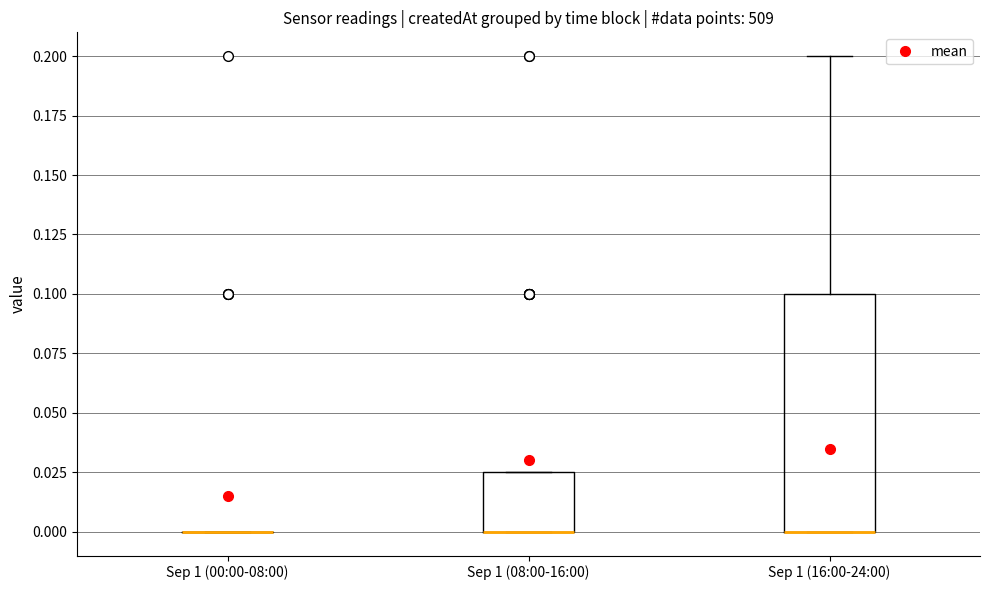

Comparing the boxes themselves (not the whiskers), which one is the tallest?

Sep 1 (16:00-24:00)